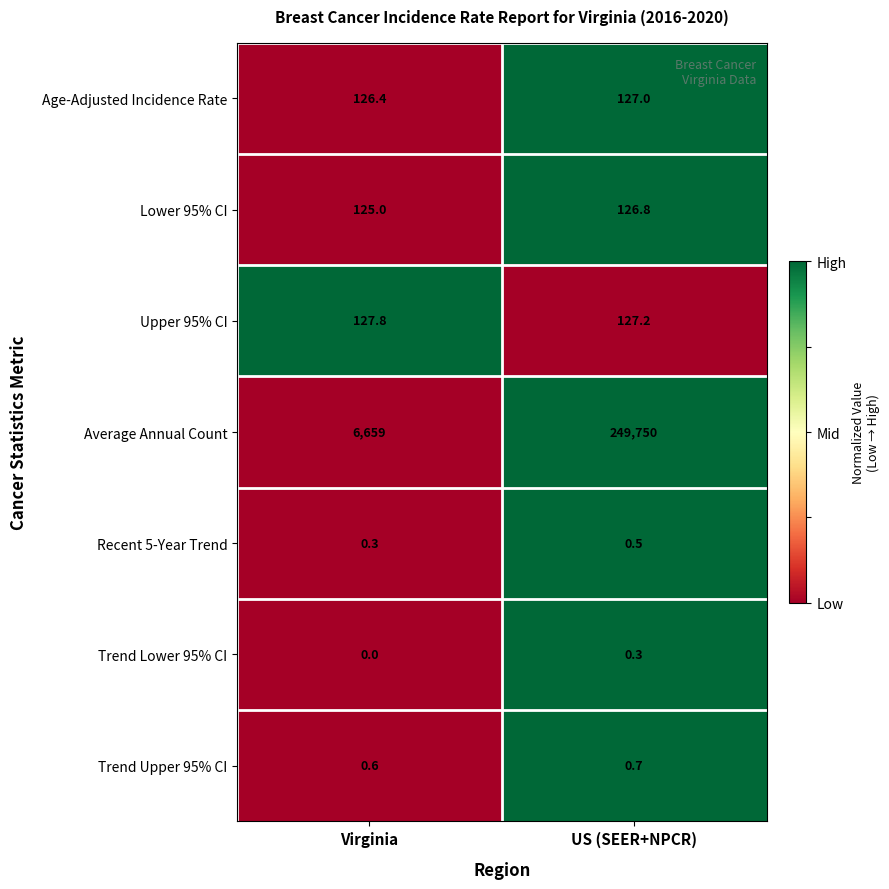

Is it true that Average Annual Count equals 11882.5 at Virginia?

False